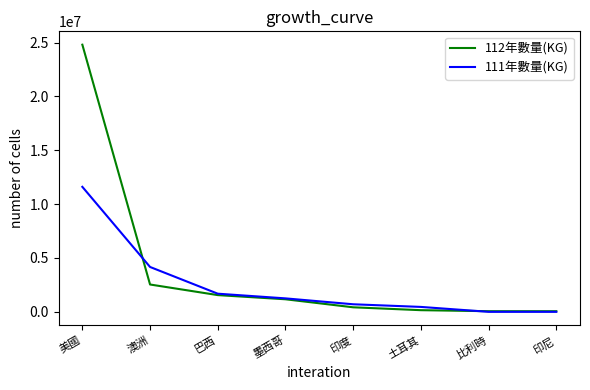

List the series in order of their peak value, lowest first.

111年數量(KG), 112年數量(KG)